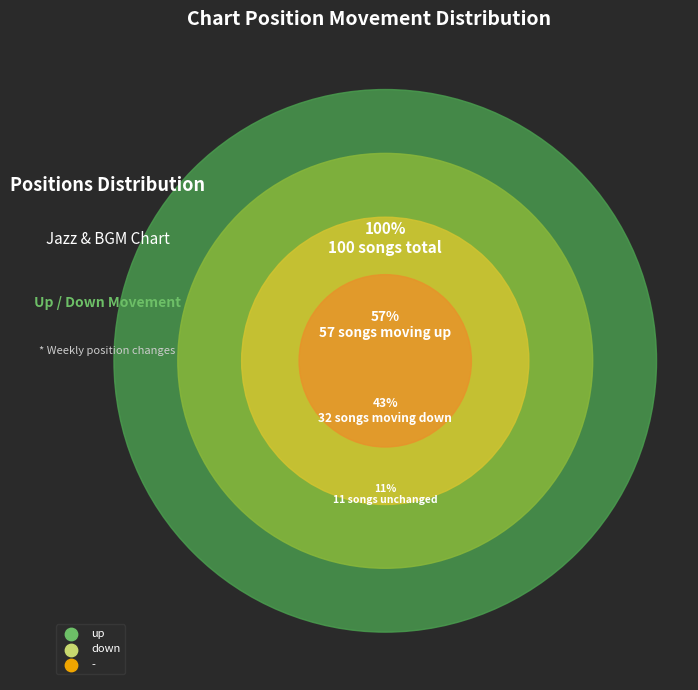

To the nearest percent, what is the average slice percentage?

33%